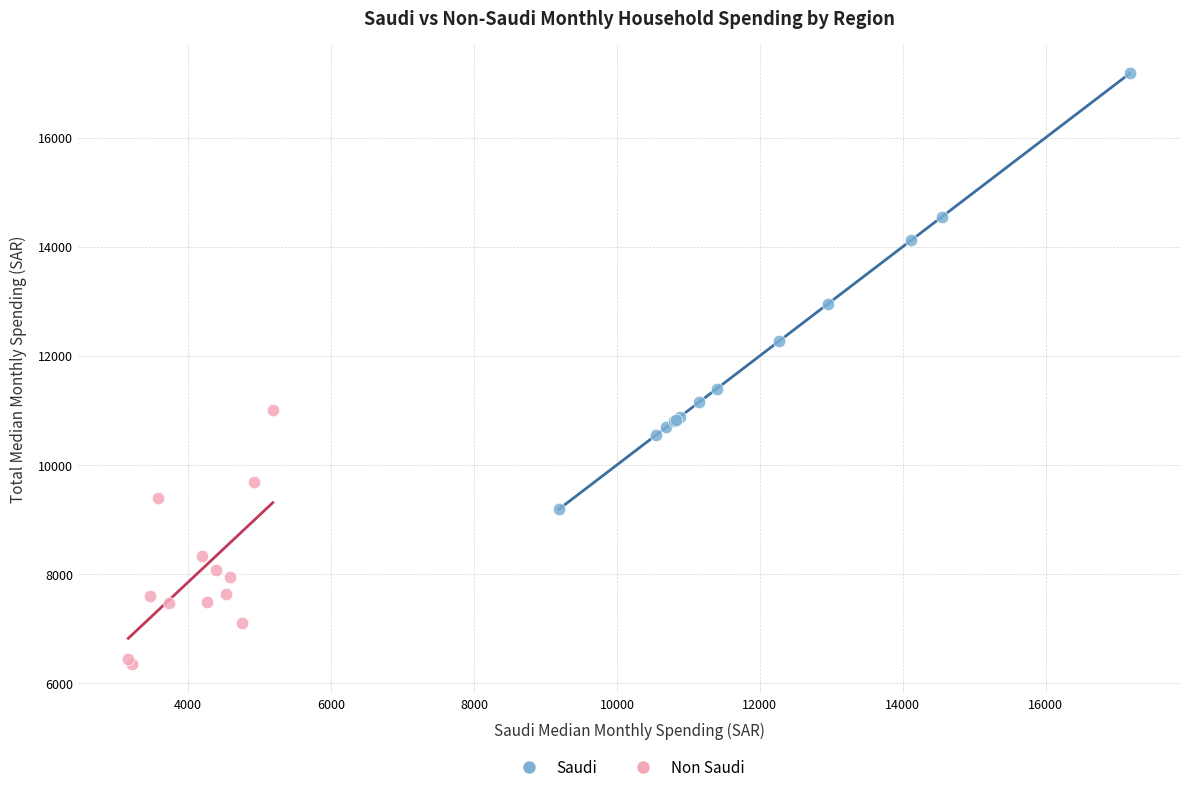

Which series has the widest spread of Y values?

Saudi